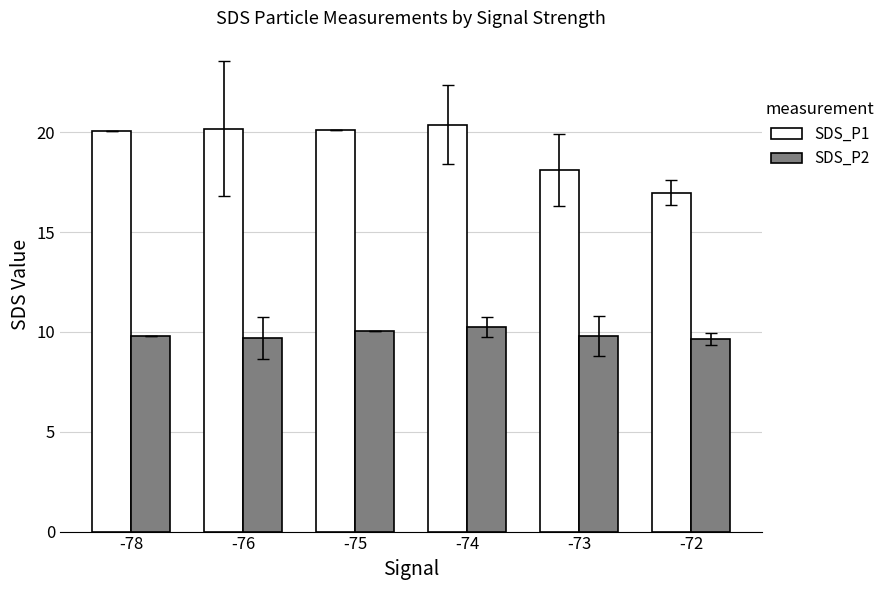

Is the value of SDS_P2 at -72 greater than the value of SDS_P1 at -73?

No